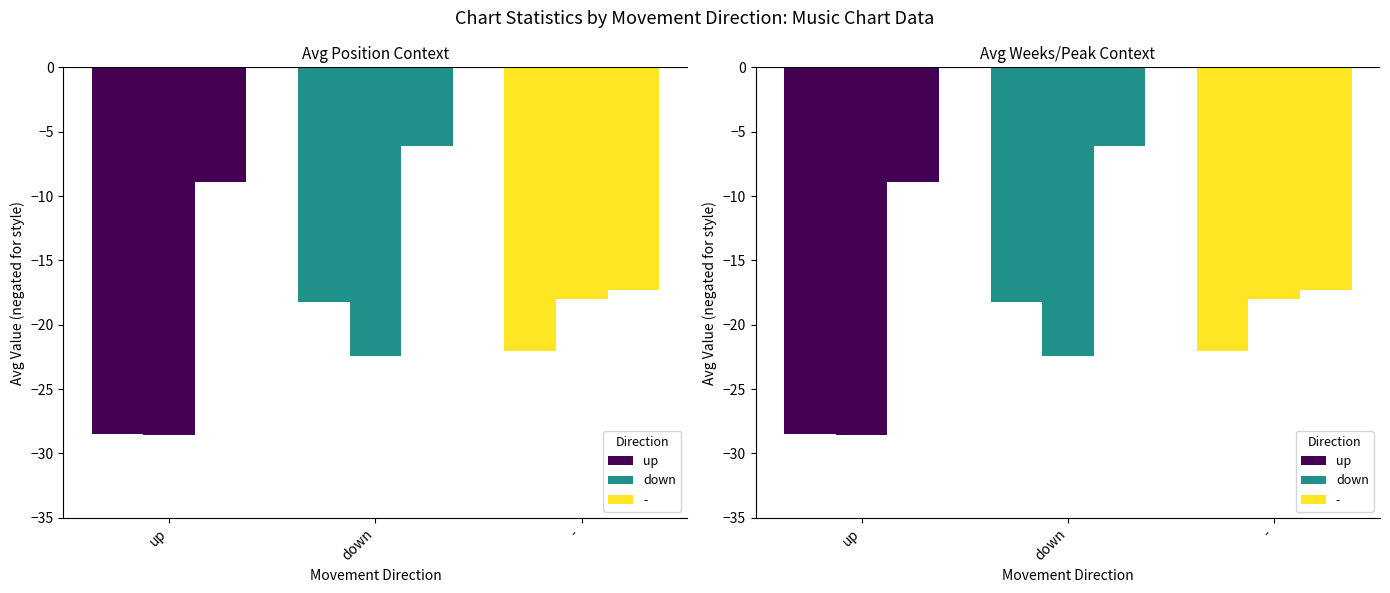

The value of Avg Peak Position at down is 6.1. True or false?

True